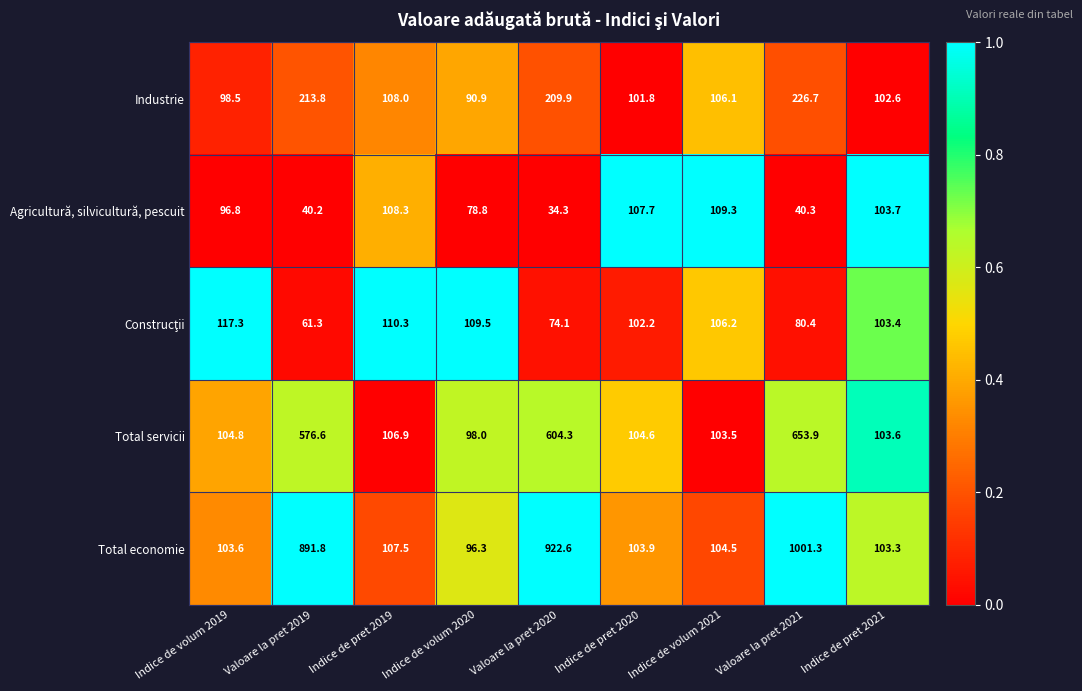

At which label is Total servicii closest to 375?

Valoare la pret 2019